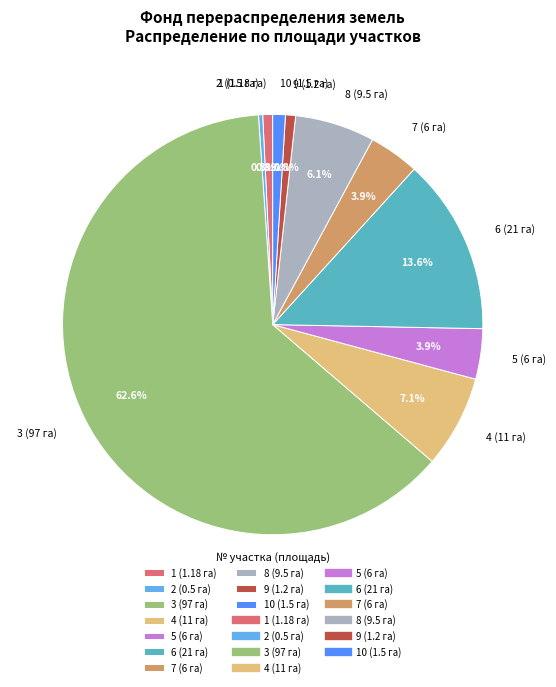

Which category has the biggest portion of the pie?

3 (97 га)